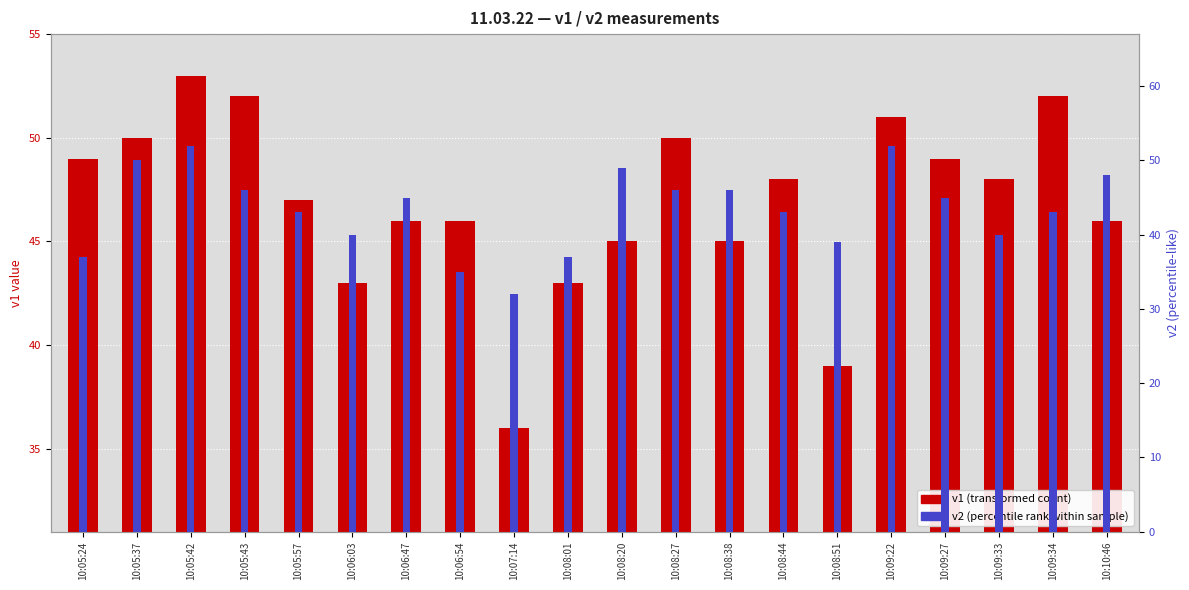

The v1 (transformed count) series shows 70 at 10:09:33. True or false?

False